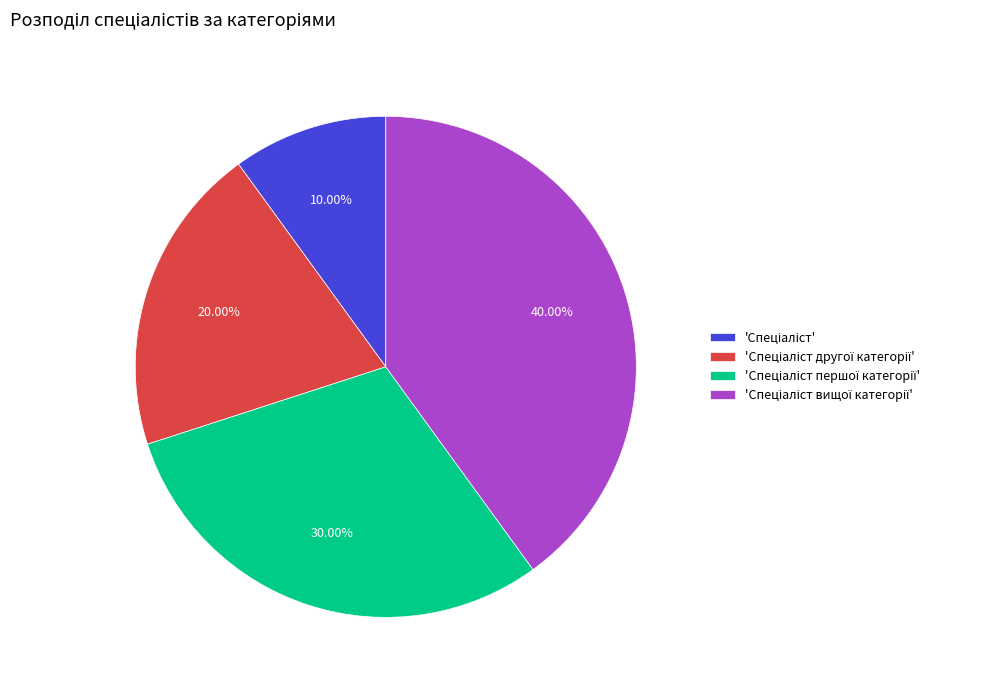

Does any single category account for the majority?

No